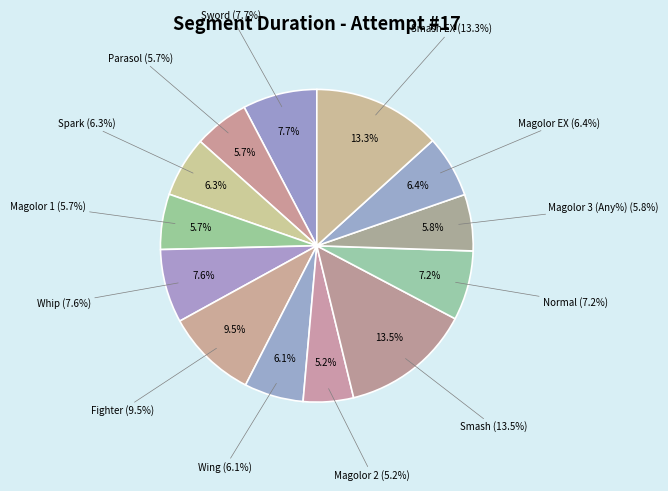

How many slices are in this pie chart?

13